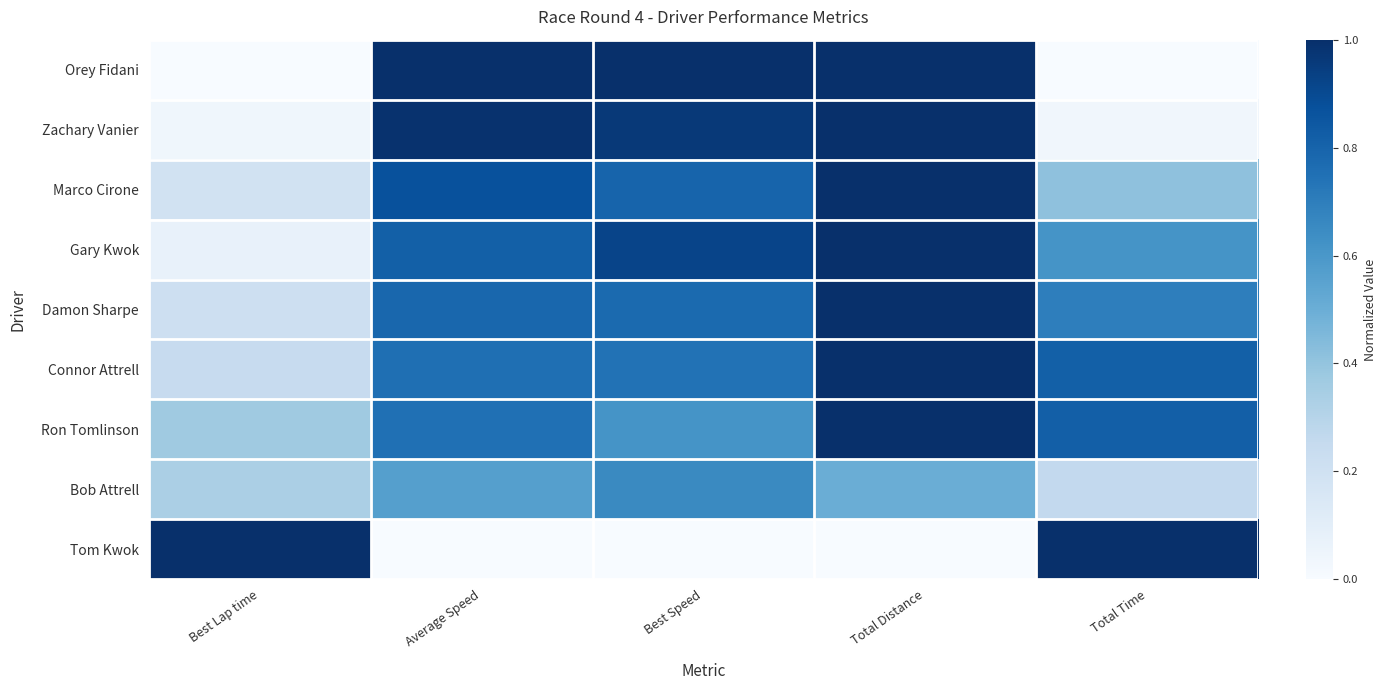

Reading left to right, extract all data points from this chart.

Orey Fidani: Best Lap time=0.0	Average Speed=1.0	Best Speed=1.0	Total Distance=1.0	Total Time=0.0
Zachary Vanier: Best Lap time=0.0	Average Speed=1.0	Best Speed=1.0	Total Distance=1.0	Total Time=0.0
Marco Cirone: Best Lap time=0.2	Average Speed=0.9	Best Speed=0.8	Total Distance=1.0	Total Time=0.4
Gary Kwok: Best Lap time=0.1	Average Speed=0.8	Best Speed=0.9	Total Distance=1.0	Total Time=0.6
Damon Sharpe: Best Lap time=0.2	Average Speed=0.8	Best Speed=0.8	Total Distance=1.0	Total Time=0.7
Connor Attrell: Best Lap time=0.2	Average Speed=0.8	Best Speed=0.7	Total Distance=1.0	Total Time=0.8
Ron Tomlinson: Best Lap time=0.4	Average Speed=0.8	Best Speed=0.6	Total Distance=1.0	Total Time=0.8
Bob Attrell: Best Lap time=0.3	Average Speed=0.6	Best Speed=0.7	Total Distance=0.5	Total Time=0.3
Tom Kwok: Best Lap time=1.0	Average Speed=0.0	Best Speed=0.0	Total Distance=0.0	Total Time=1.0